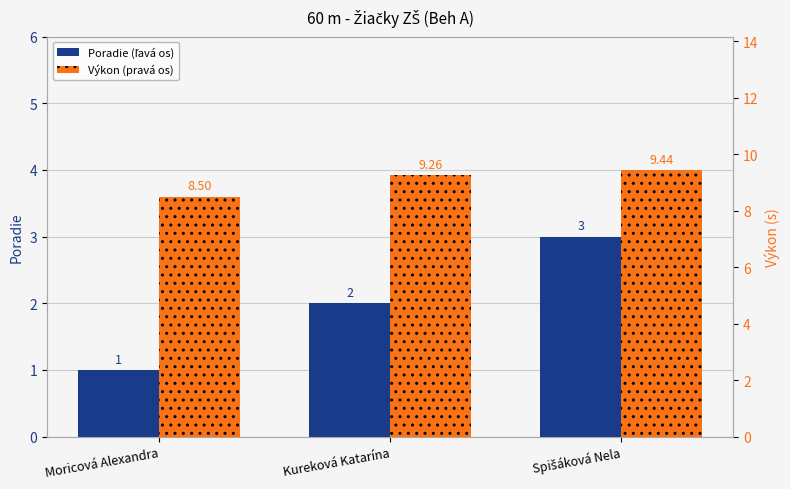

Between Kureková Katarína and Spišáková Nela, which series saw the biggest shift?

Poradie (ľavá os)